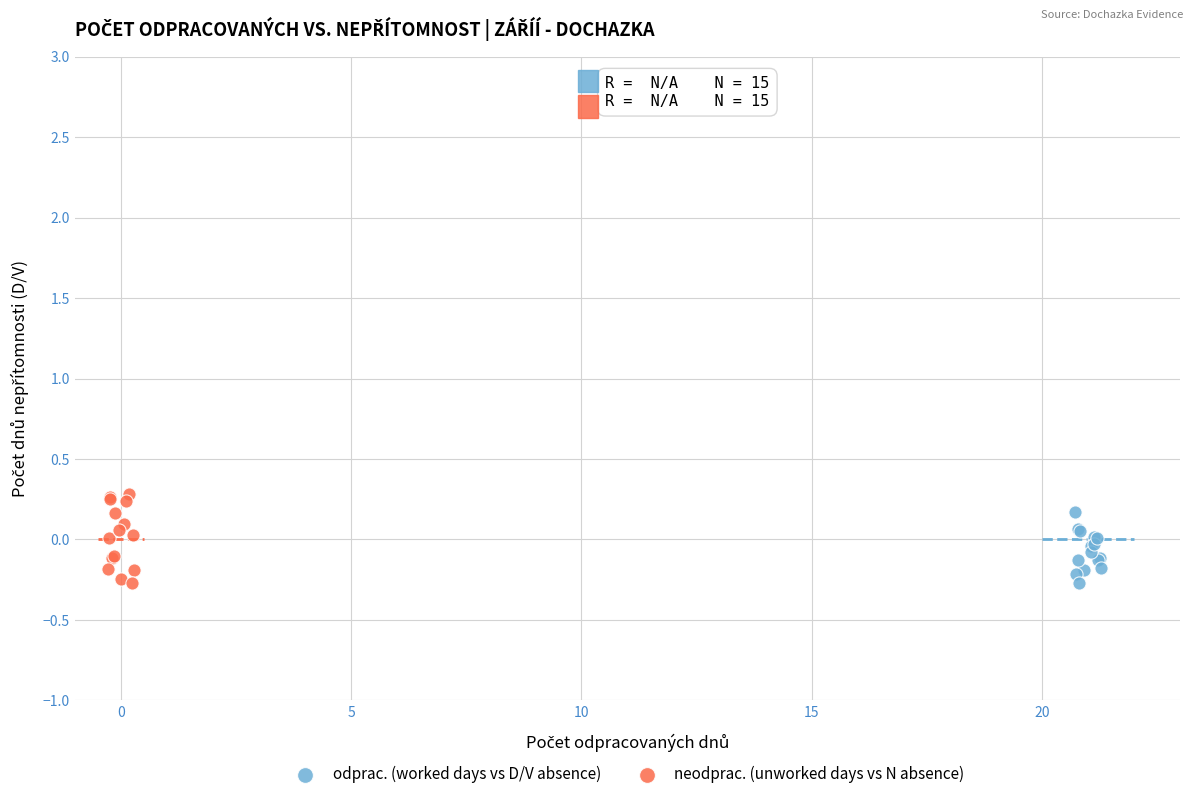

Which series has the largest Y range (max minus min)?

neodprac. (unworked days vs N absence)